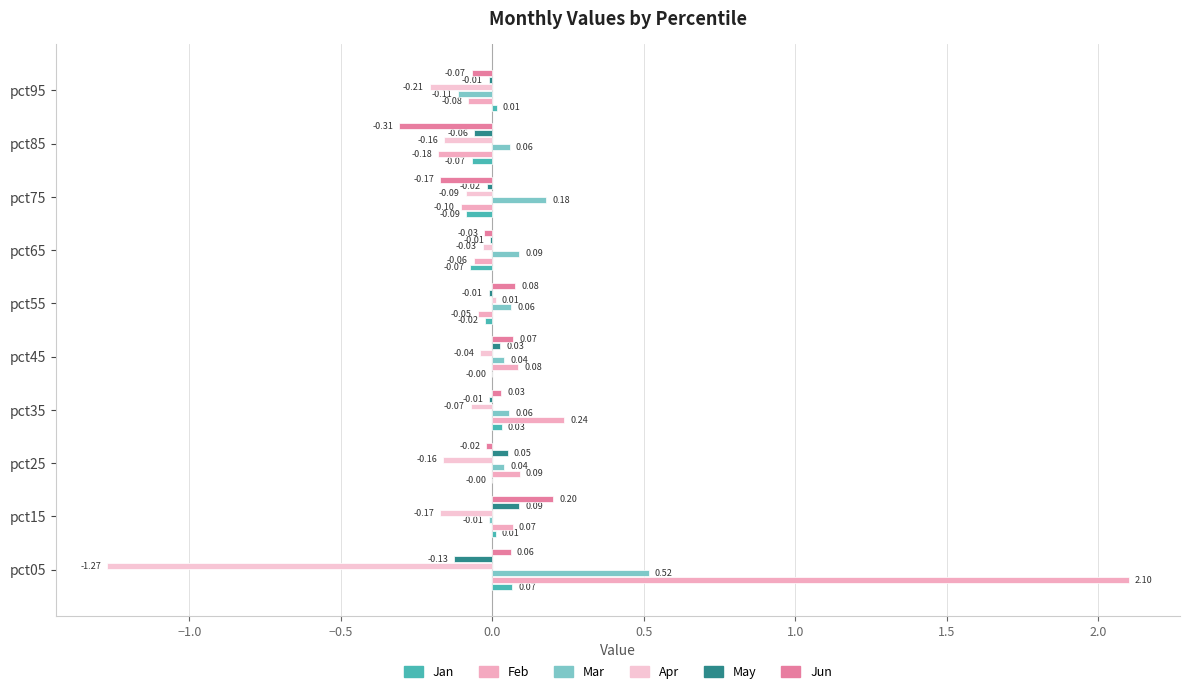

How many data points in Jan are above 0?

4